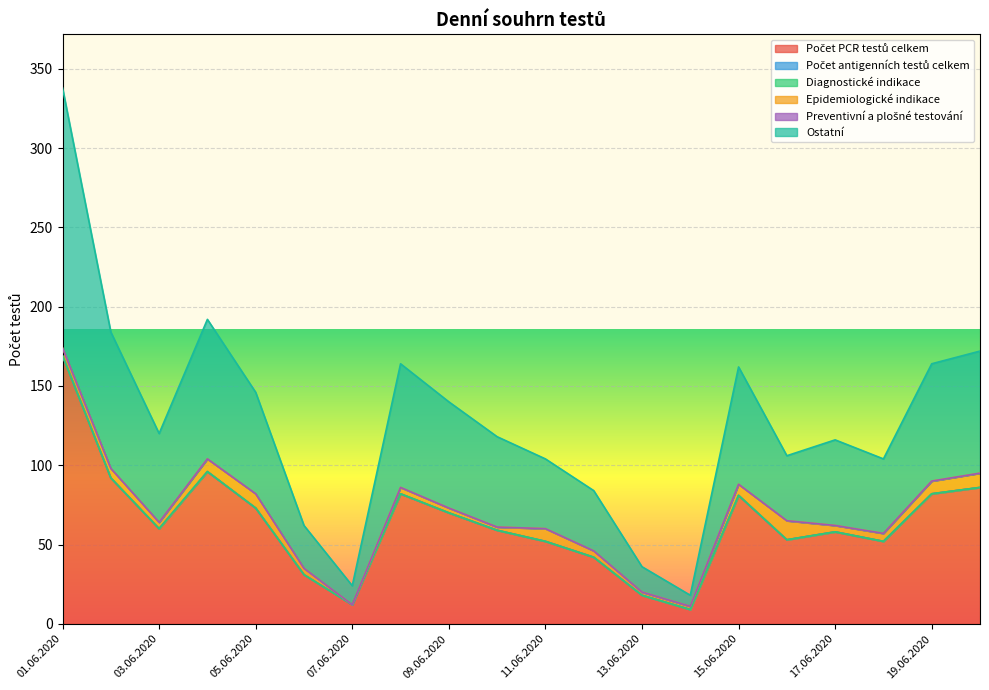

What are all the series names shown in the legend?

Počet PCR testů celkem, Počet antigenních testů celkem, Diagnostické indikace, Epidemiologické indikace, Preventivní a plošné testování, Ostatní